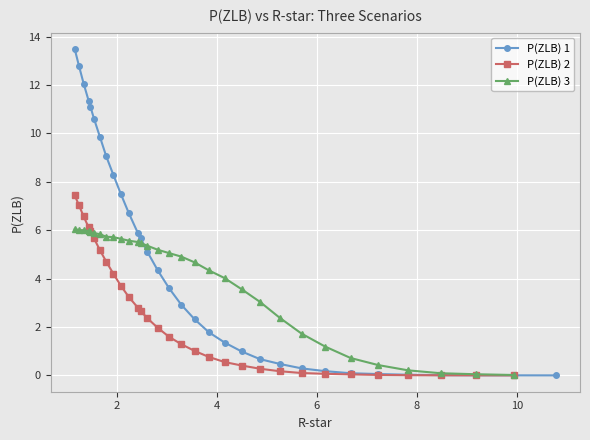

What is the value of the P(ZLB) 3 point at the 5th from the left?

5.9